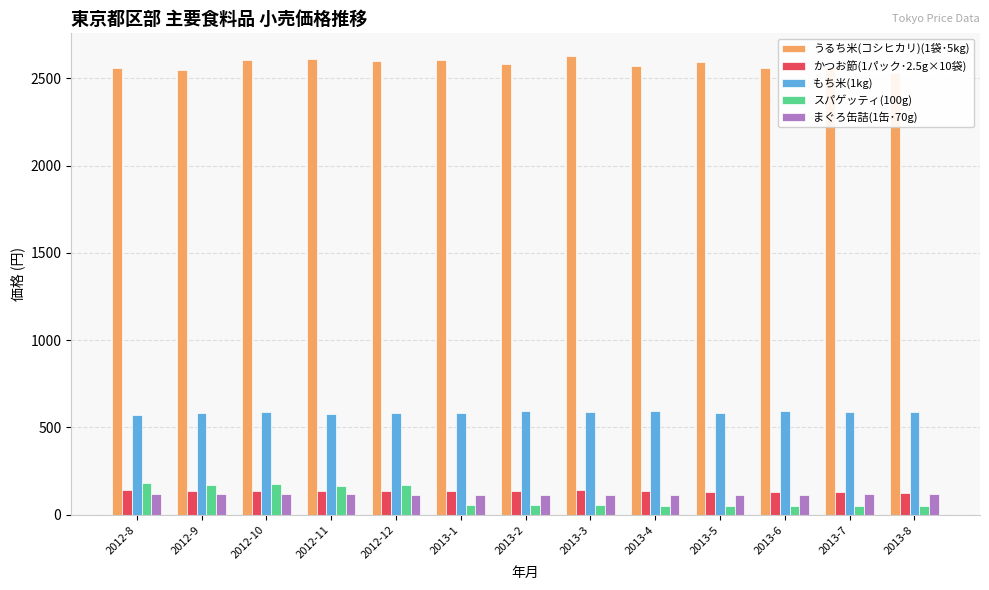

Where does the もち米(1kg) series first go above 586?

2013-2